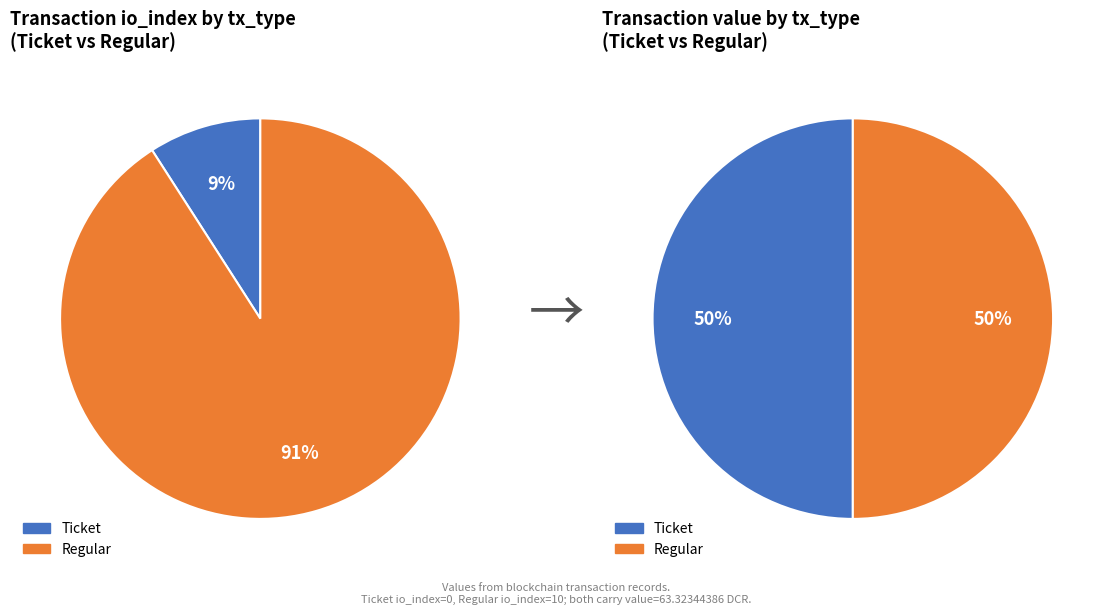

What is the majority slice?

Regular